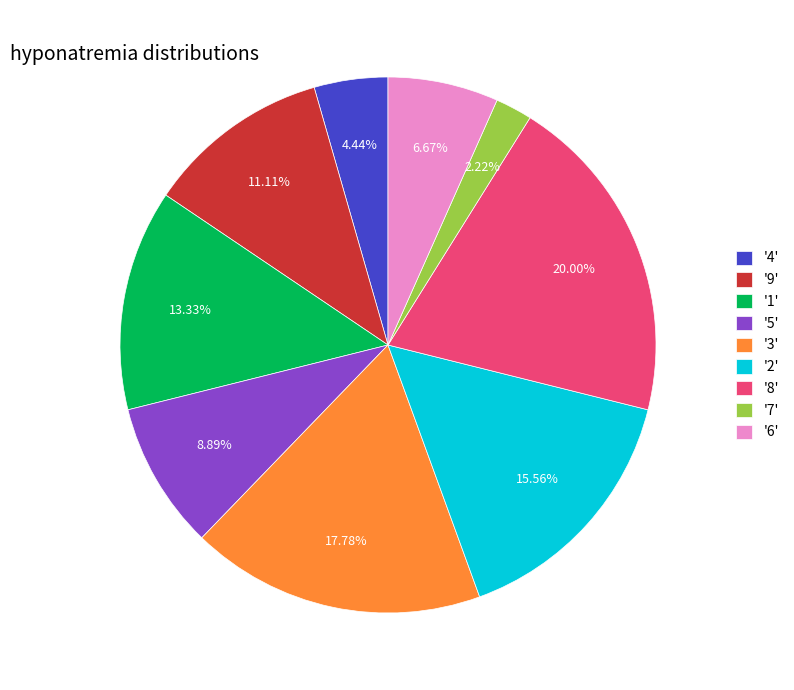

To the nearest percent, what is the difference between the largest and smallest slice percentages?

18%